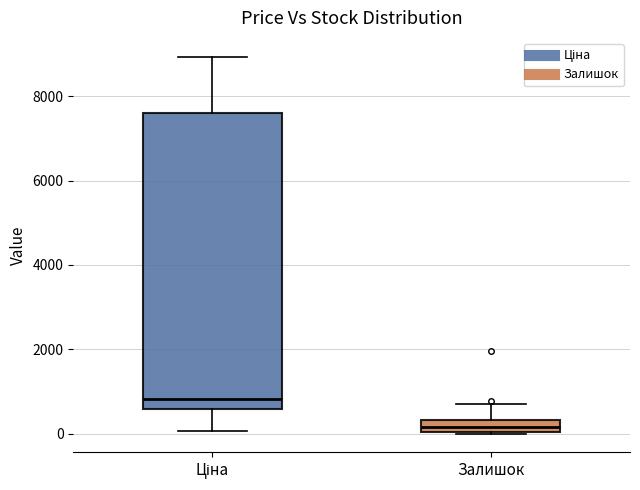

Where does the median line of the box for Залишок sit on the y-axis? The values are not printed on the chart, so give them approximately, as read against the axis.

200